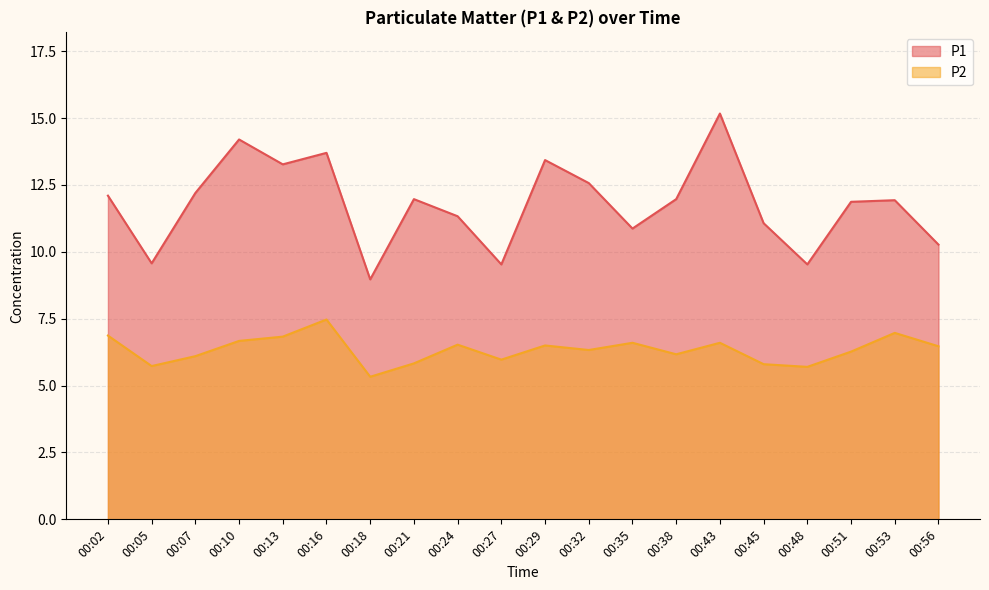

The P2 series shows 1.5 at 00:21. True or false?

False